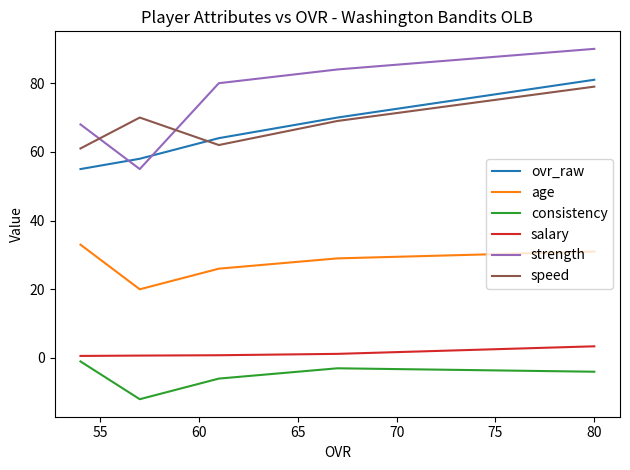

The strength series shows 108.5 at 70. True or false?

False